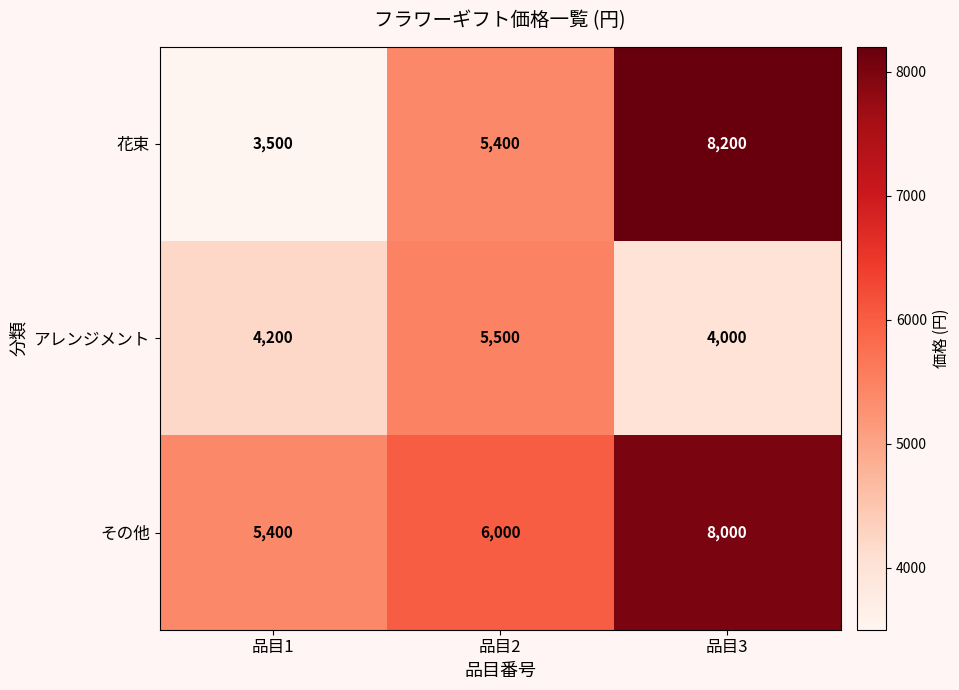

What is the average value of the その他 series?

6467